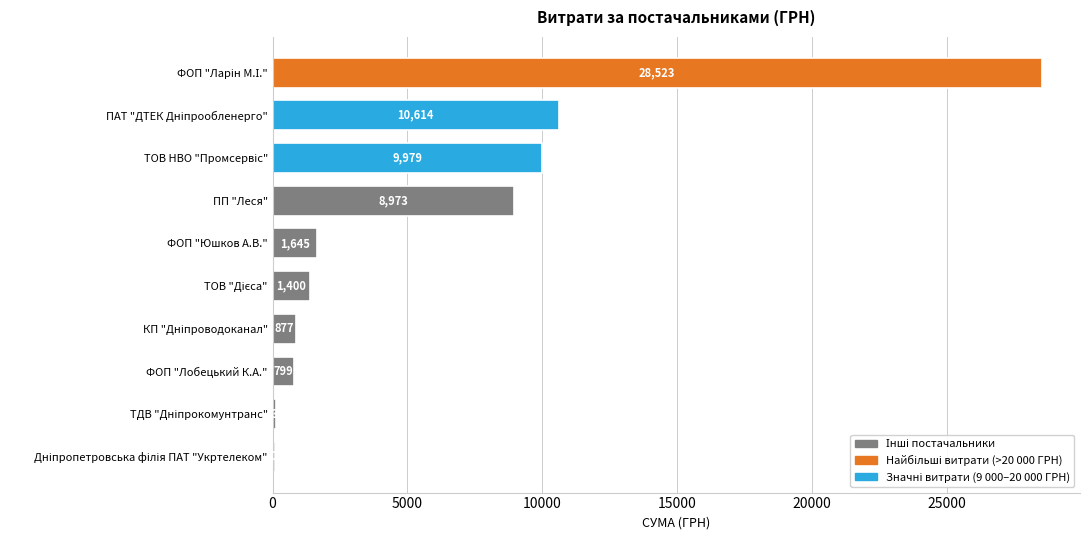

What is the value of the 7th bar from the top?

876.8